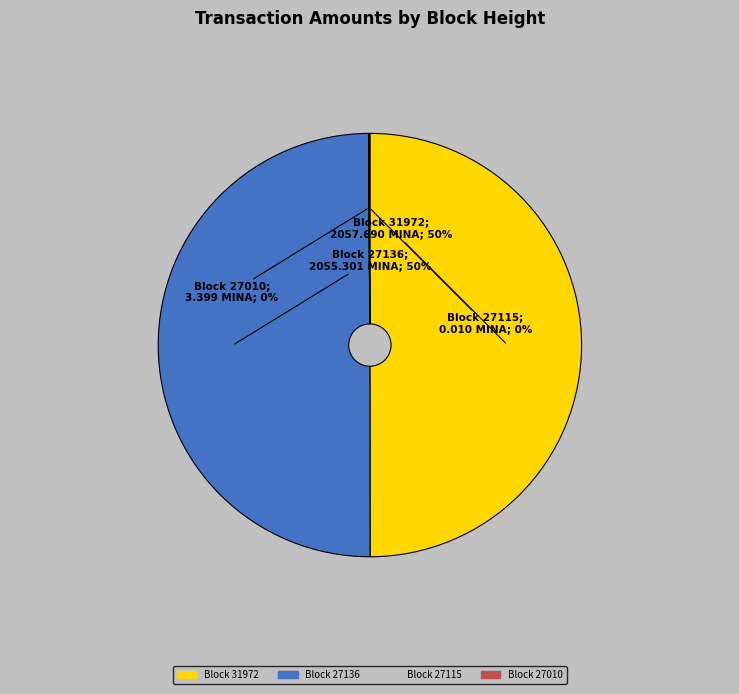

True or false: Block 27136 accounts for 50% of the total.

True